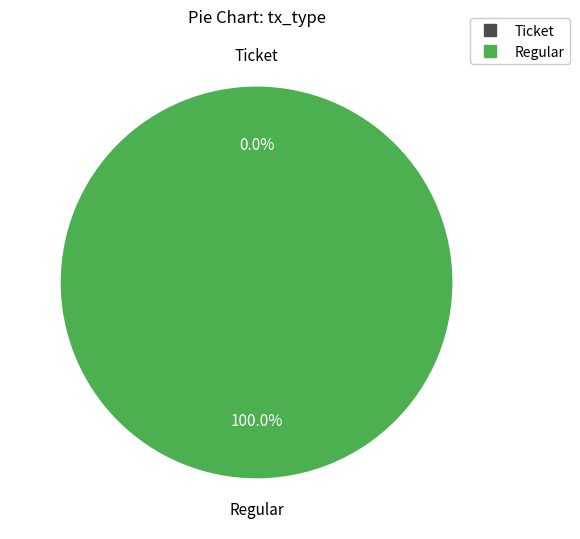

How many segments does this pie chart have?

2